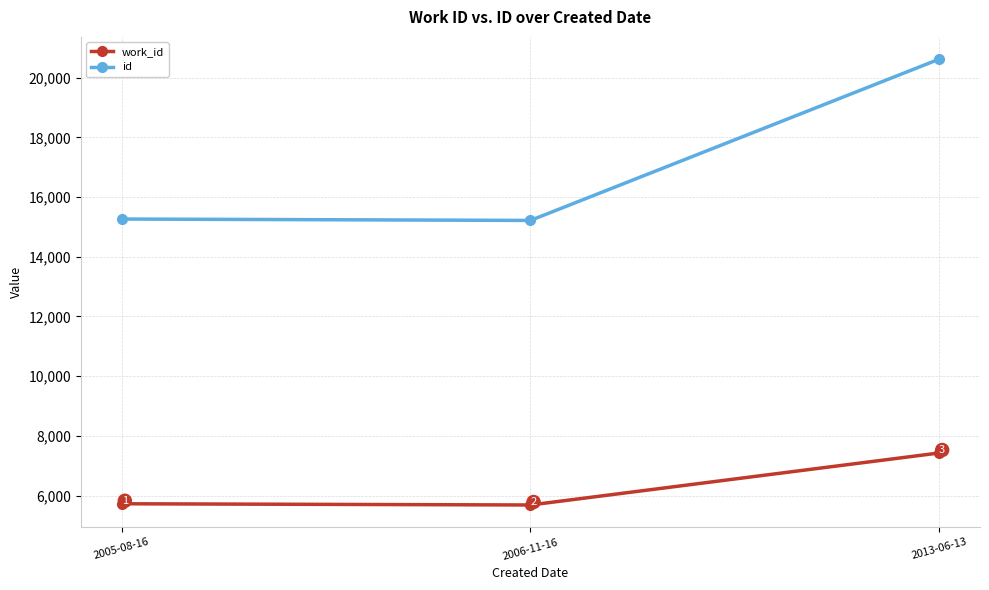

What are all the series names shown in the legend?

work_id, id